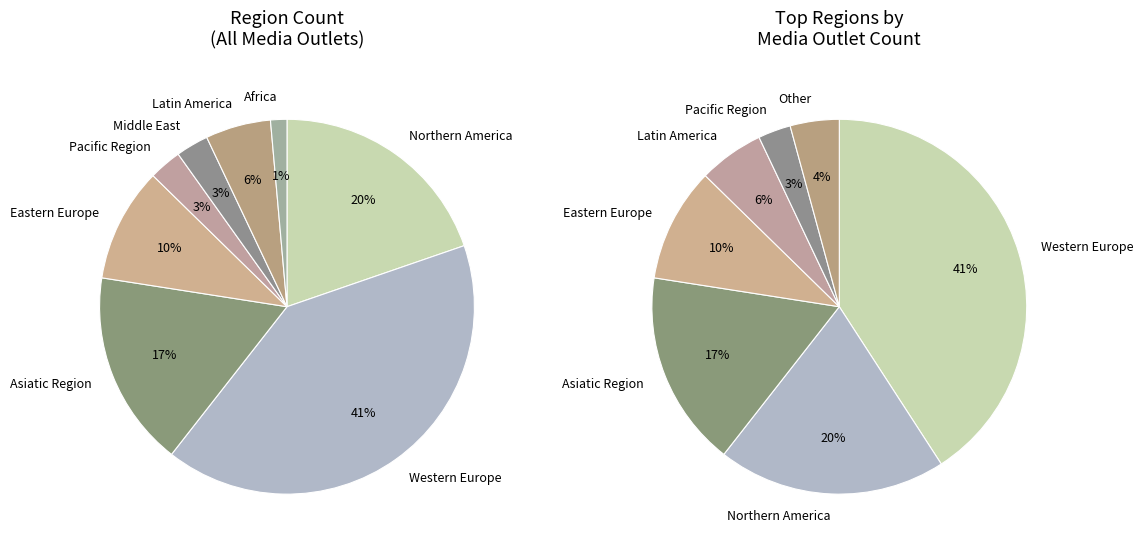

Rank the categories by value from highest to lowest.

Western Europe, Northern America, Asiatic Region, Eastern Europe, Latin America, Pacific Region, Middle East, Africa